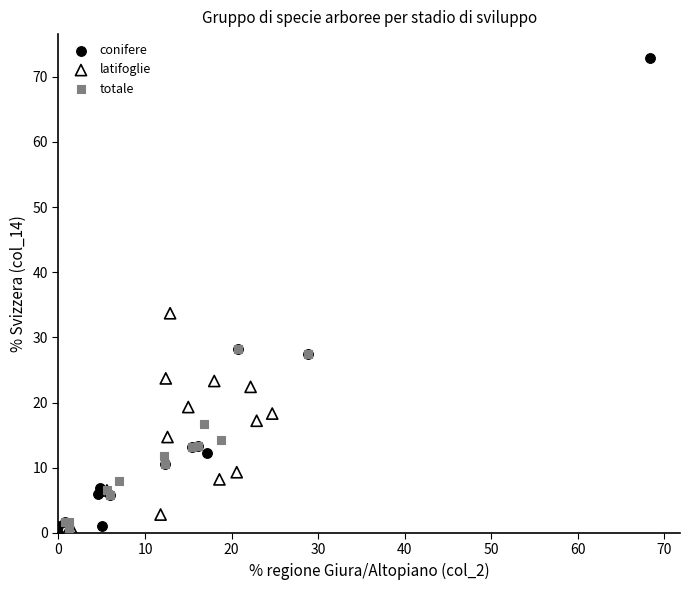

Which series contains the highest Y value?

conifere